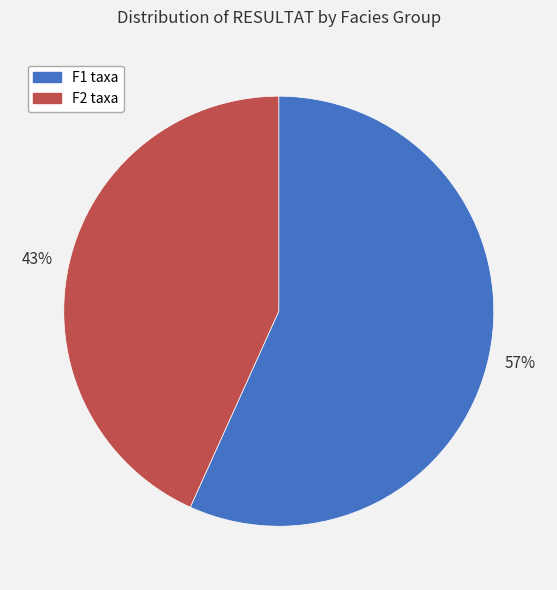

Is there any slice that represents more than half of the pie?

Yes